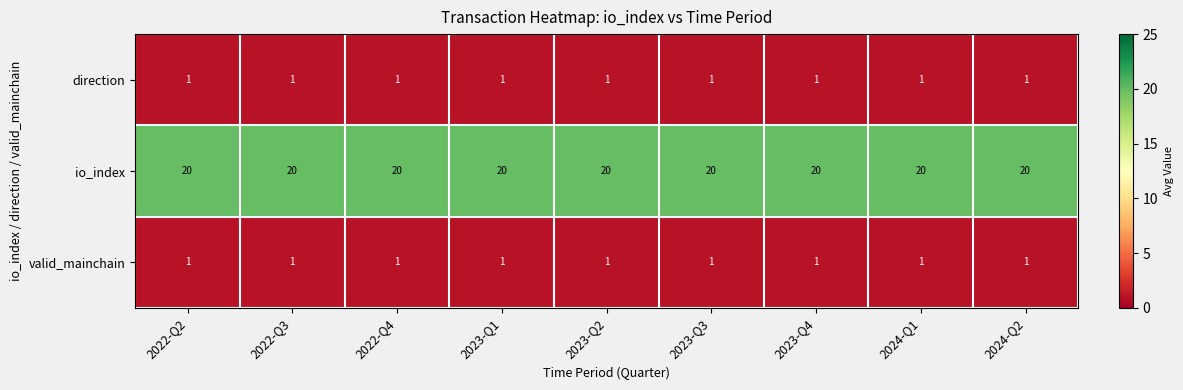

What is the sum of all direction values?

9